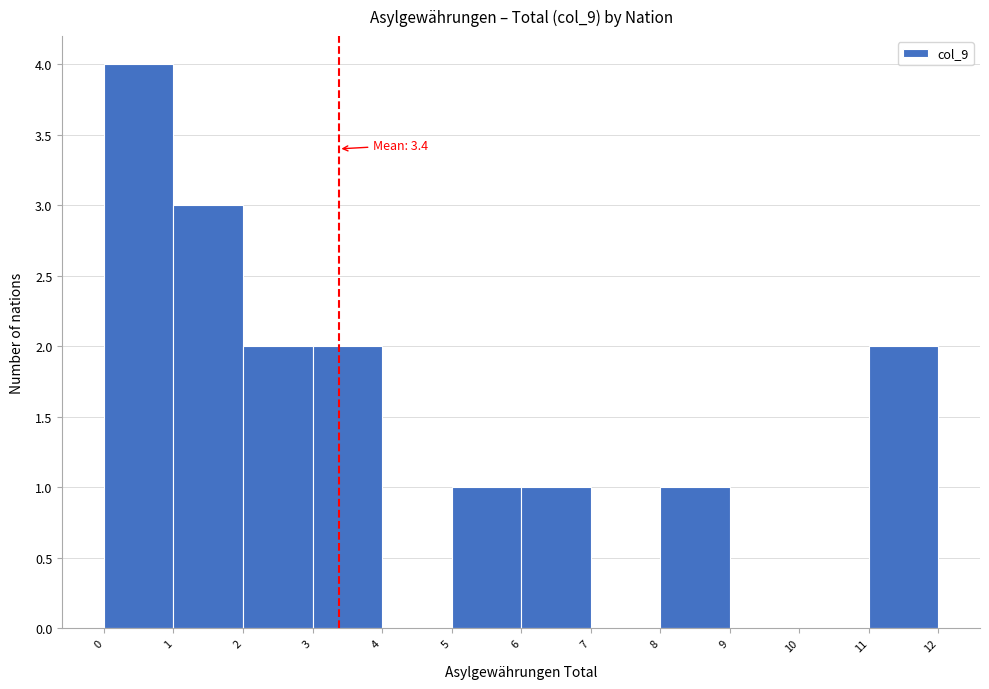

Over which range of the x-axis is the bar tallest?

0 to 1